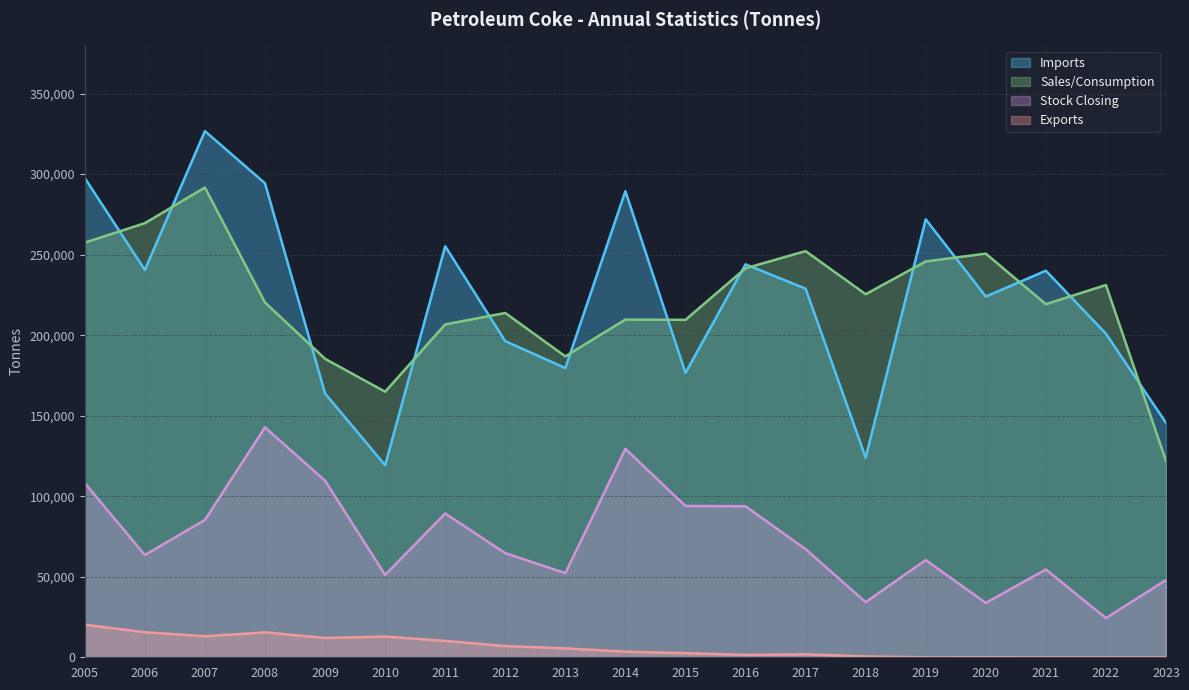

What is the sum of all Exports values?

121627